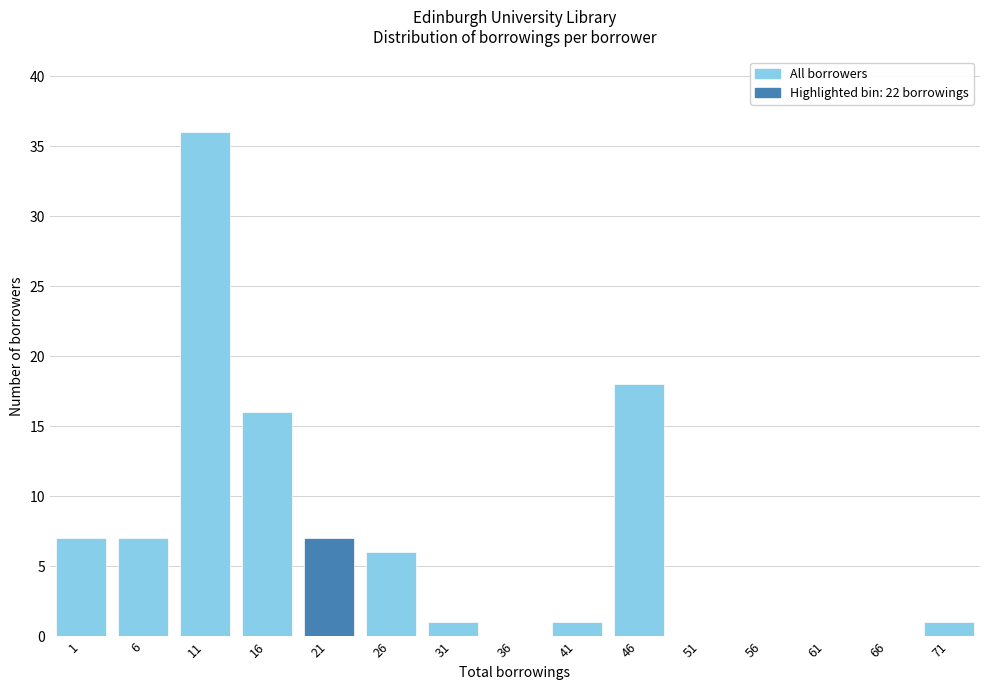

Reading left to right, what are all the values shown in this chart?

1=7	6=7	11=36	16=16	21=7	26=6	31=1	36=0	41=1	46=18	51=0	56=0	61=0	66=0	71=1